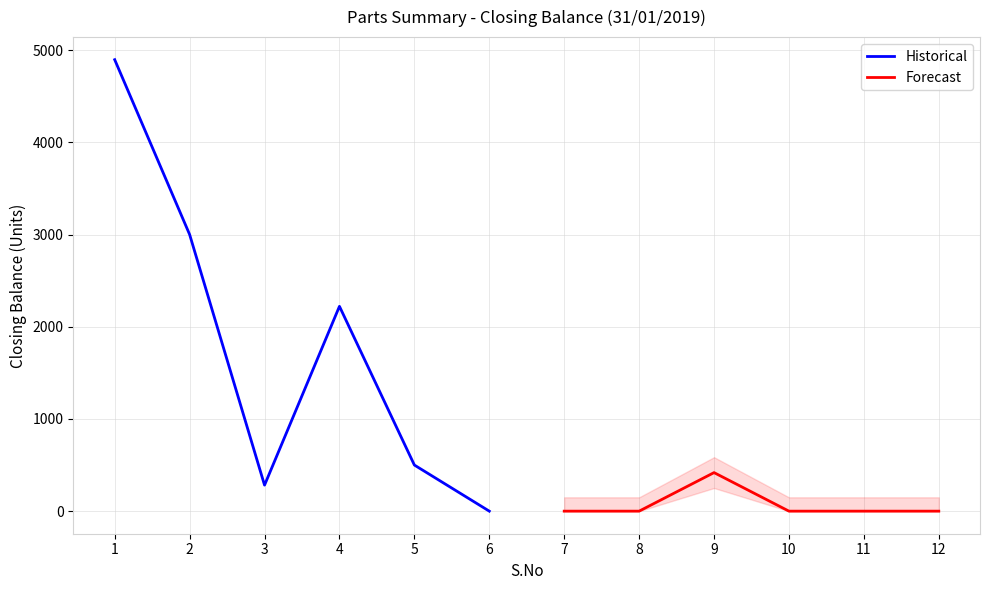

What is the maximum value for Historical?

4896